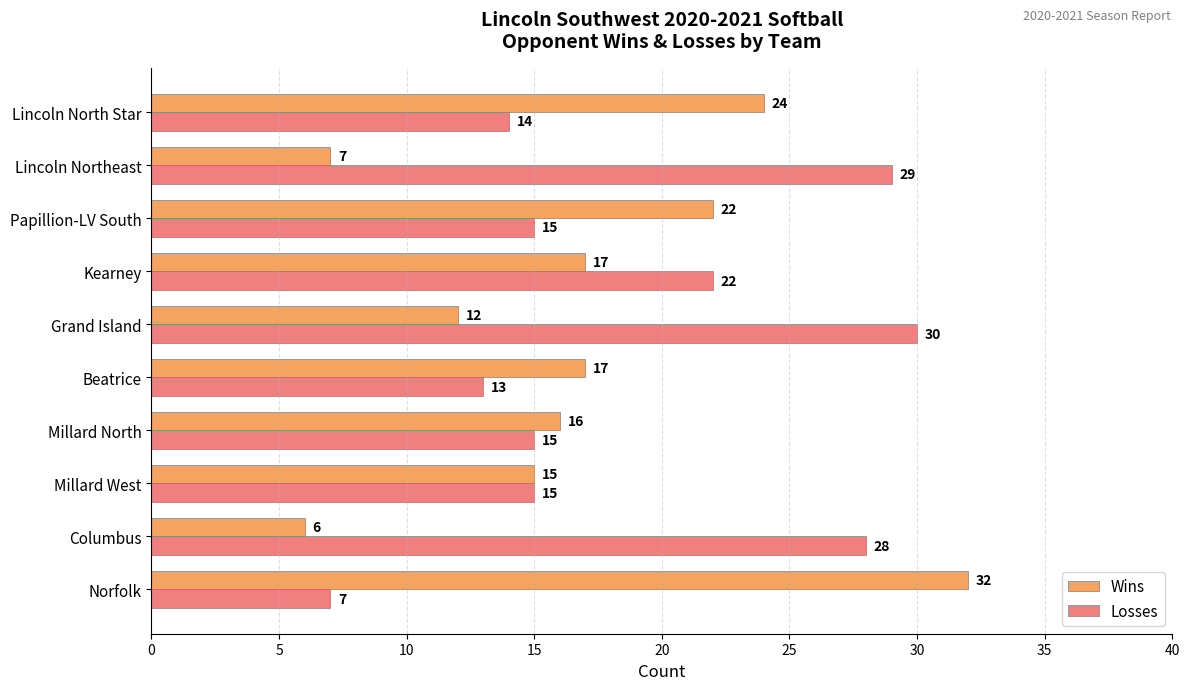

True or false: Losses has a value of 8 at Beatrice.

False